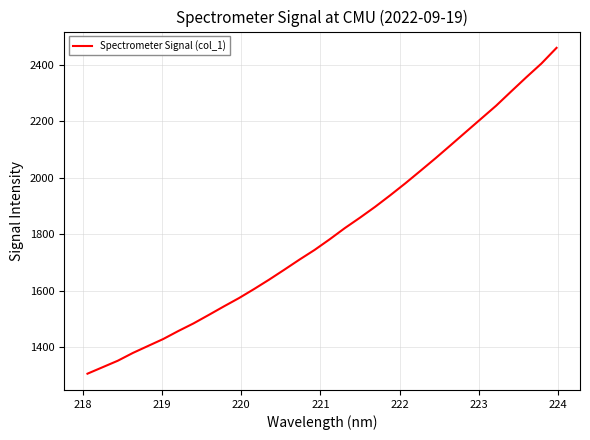

What is the maximum value shown in the chart?

2460.2